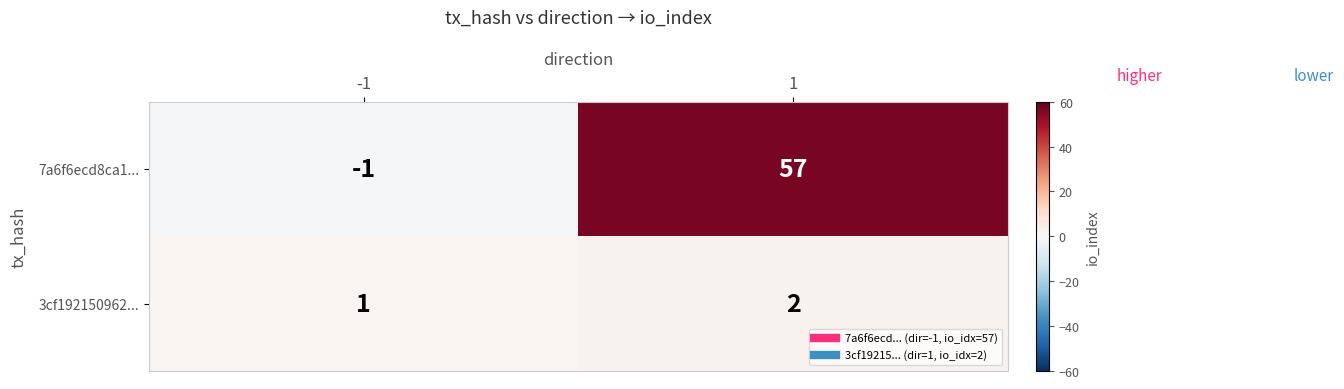

The value of 3cf192150962... at 1 is 1. True or false?

False